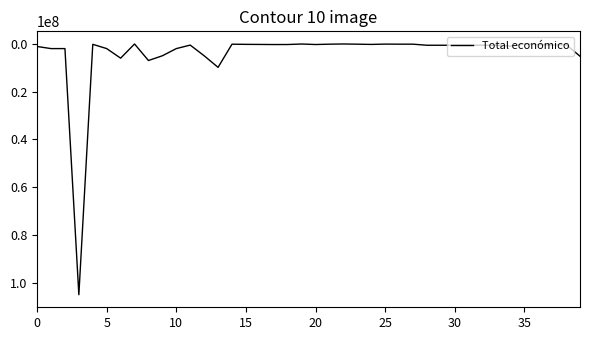

What is the maximum value shown in the chart?

105000000